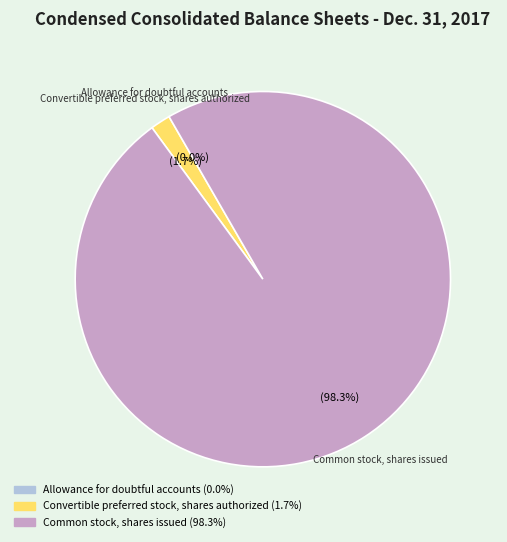

Is there a majority slice in this chart?

Yes